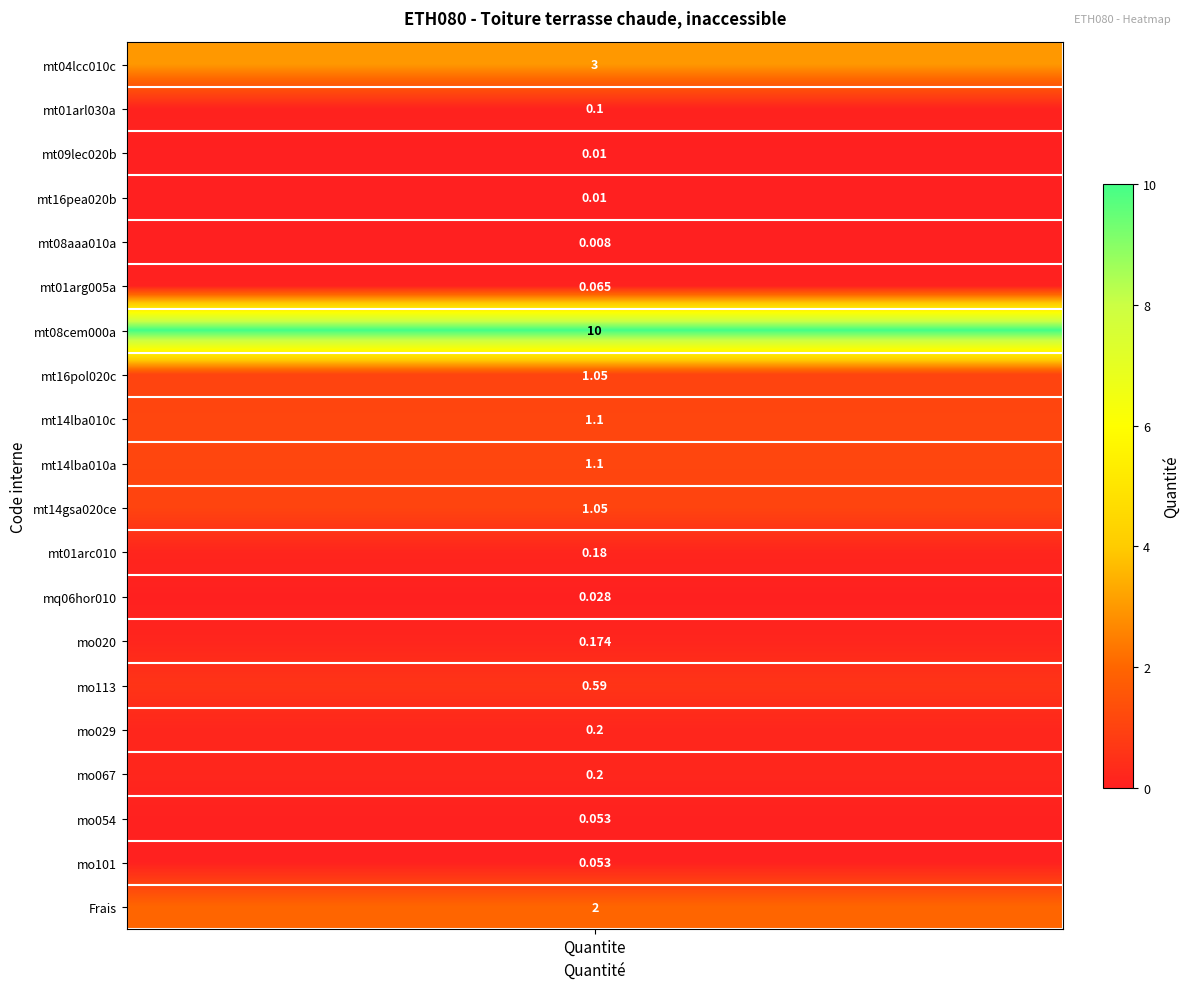

Reading left to right, list all the values displayed in this chart.

3.0	0.1	0.0	0.0	0.0	0.1	10.0	1.1	1.1	1.1	1.1	0.2	0.0	0.2	0.6	0.2	0.2	0.1	0.1	2.0